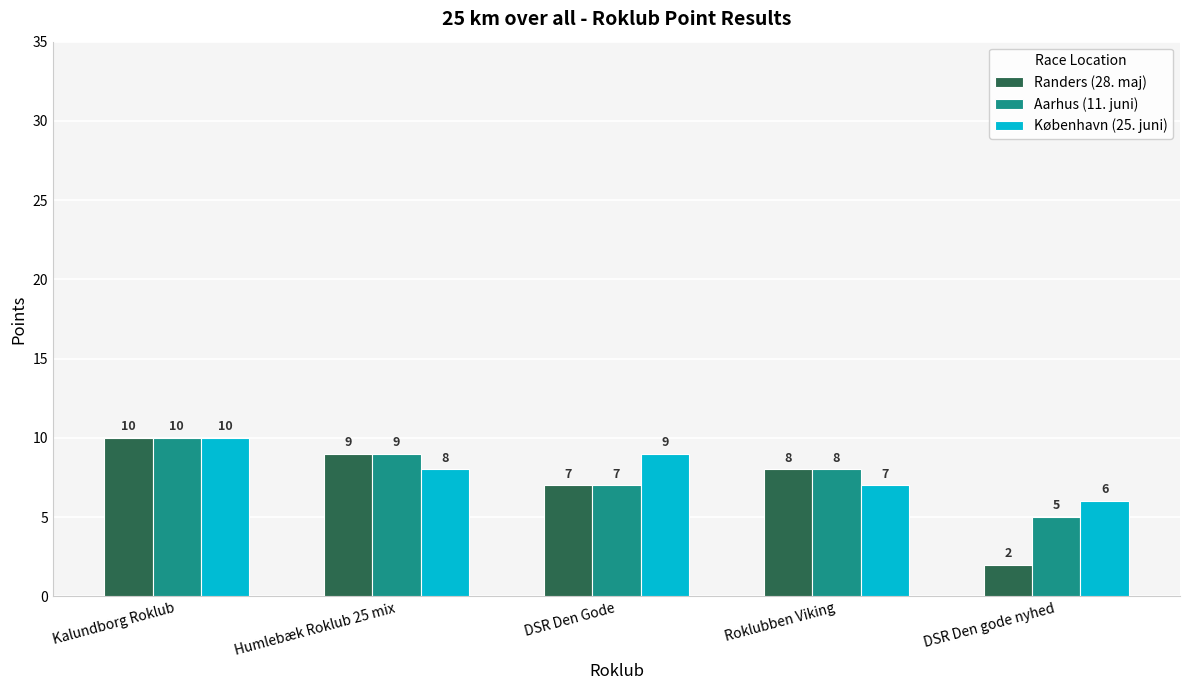

How many bars are there in each group?

3